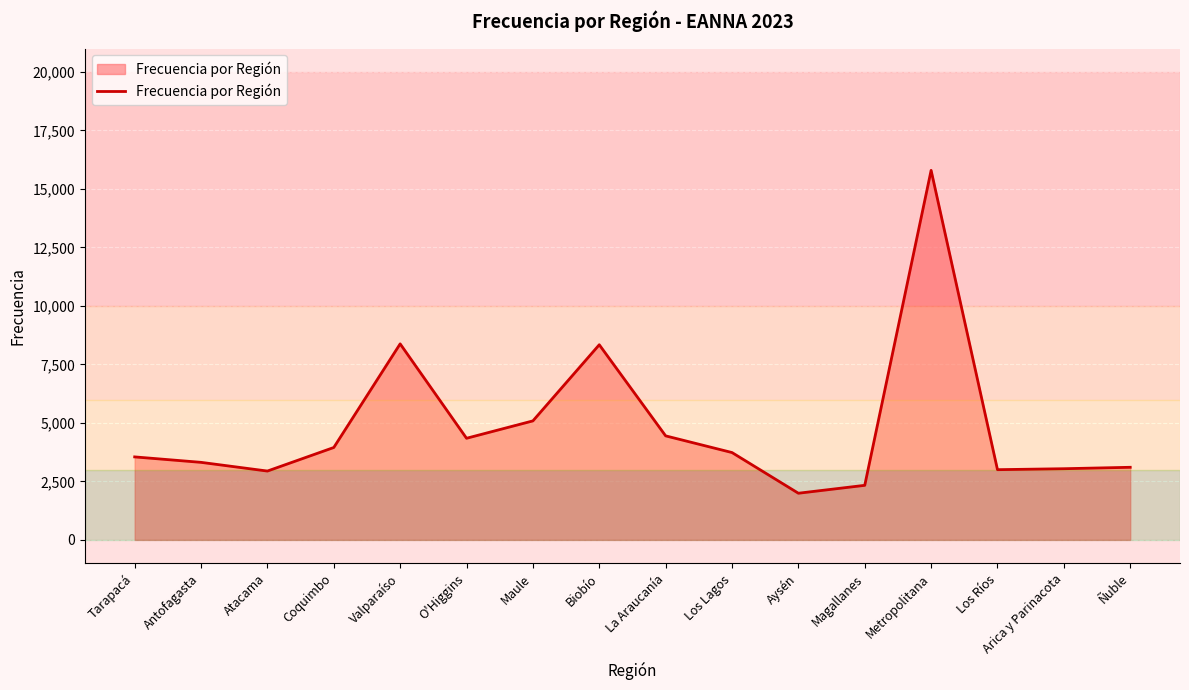

What is the maximum value shown in the chart?

15793